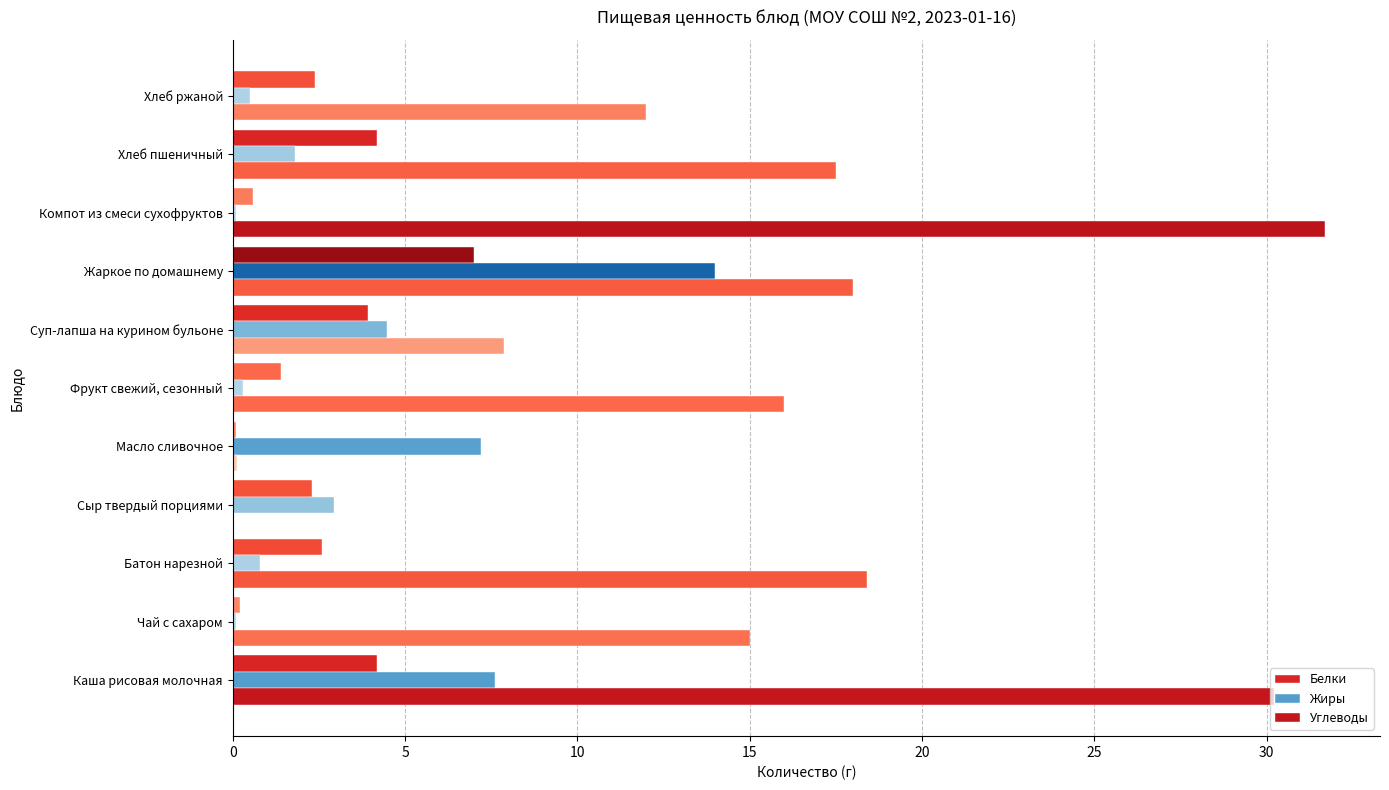

Rank the series by their maximum value, from lowest to highest.

Белки, Жиры, Углеводы